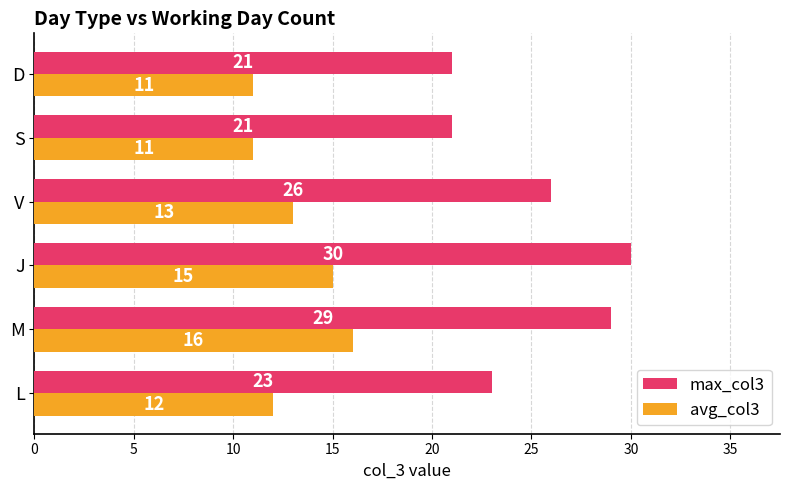

How many distinct data groups are displayed?

2